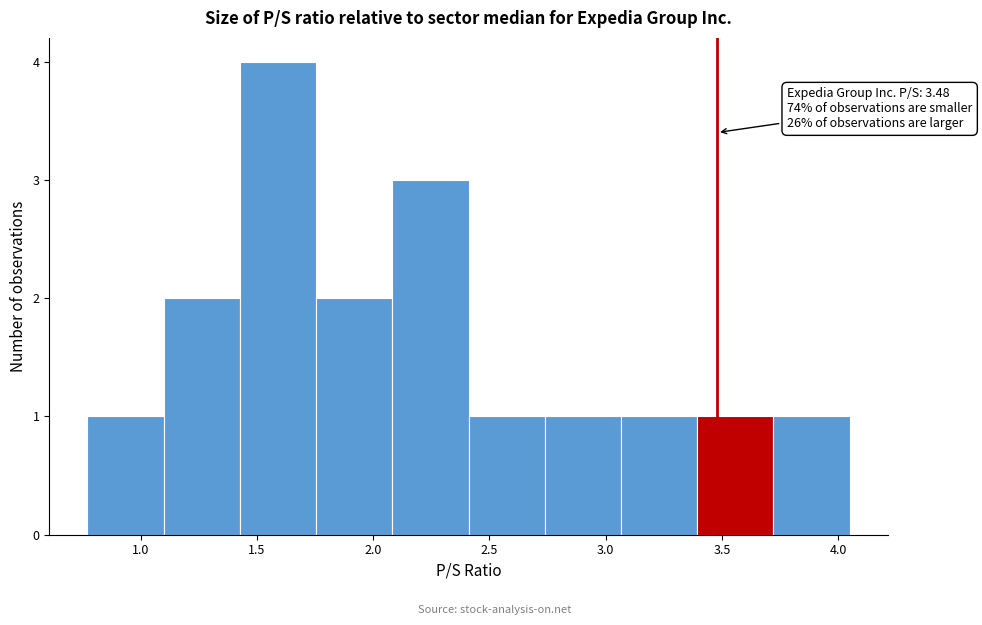

Which range on the x-axis has the tallest bar?

1.45 to 1.75